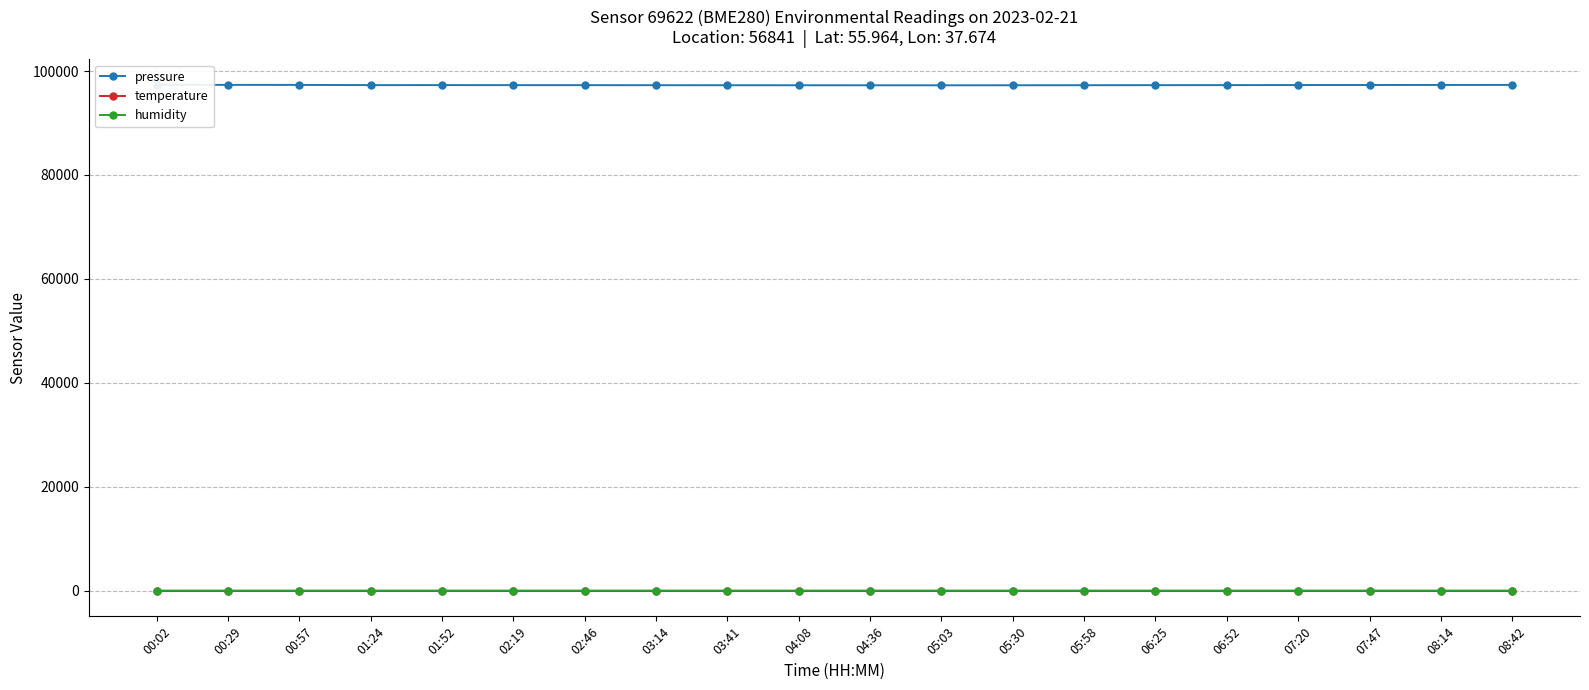

Is it true that temperature equals -15.7 at 05:30?

True